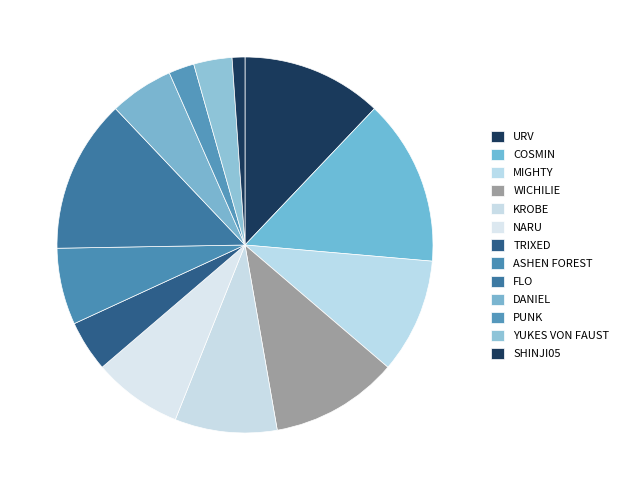

Approximately how many times larger is the value at URV compared to ASHEN FOREST?

1.8